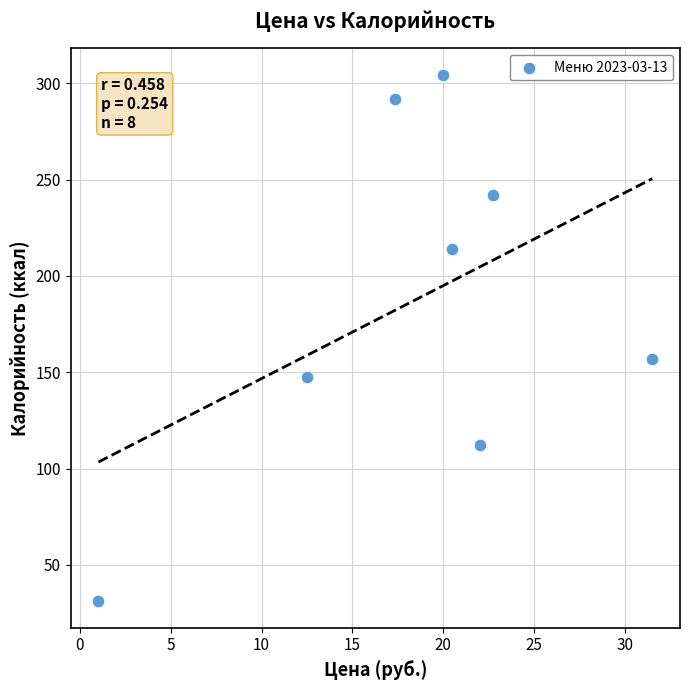

What Y value in the scatter plot is closest to 167?

157.0